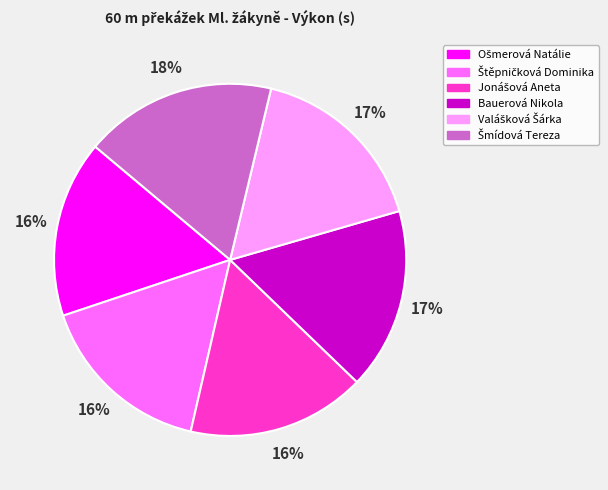

Is there any slice that represents more than half of the pie?

No